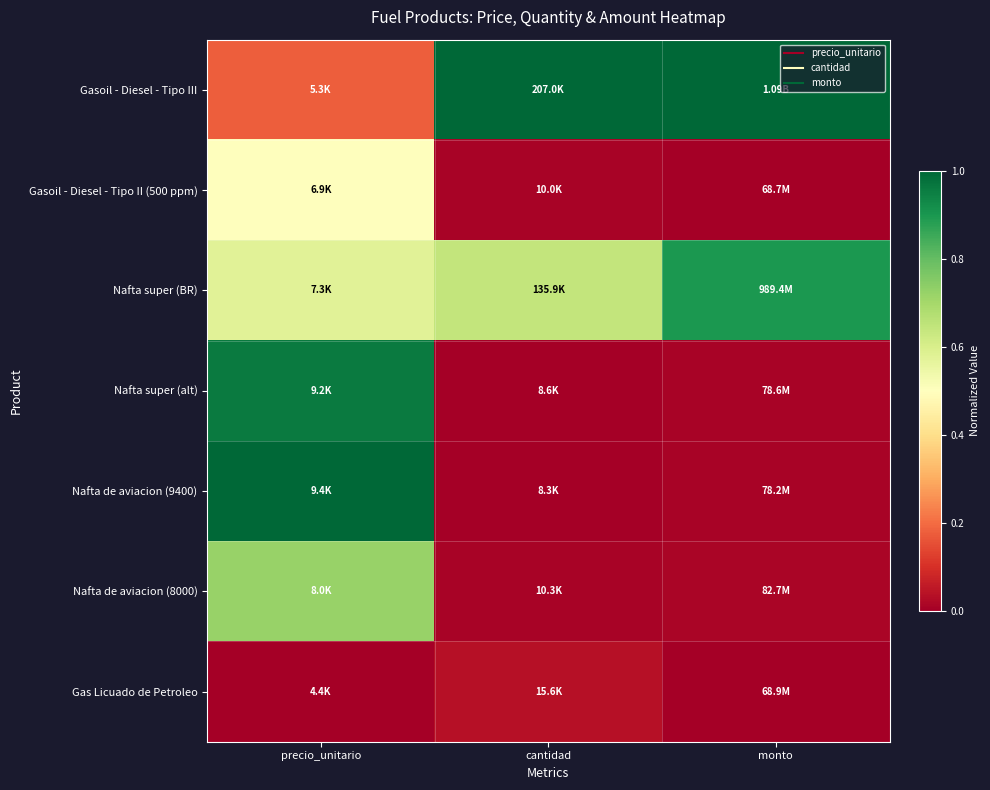

At which category is the sum across all series the highest?

precio_unitario